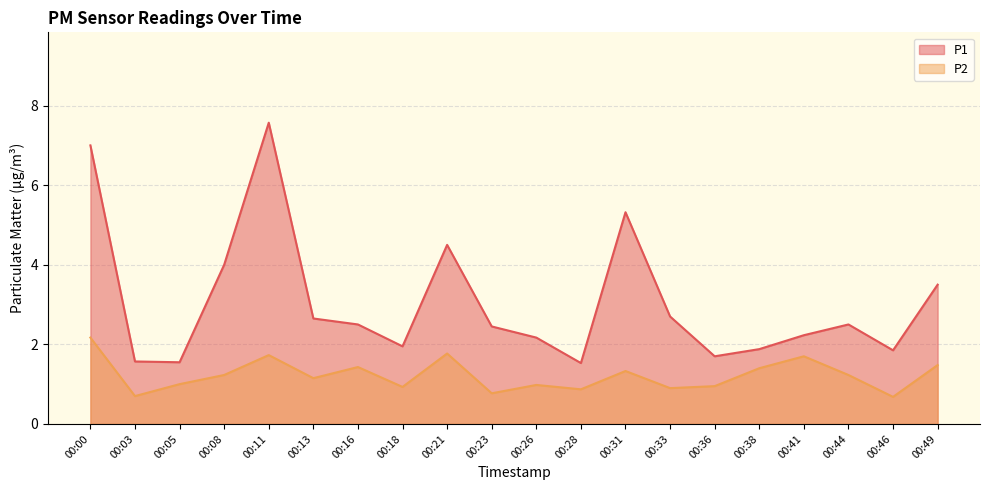

How many interior local peaks does the P2 series have?

6